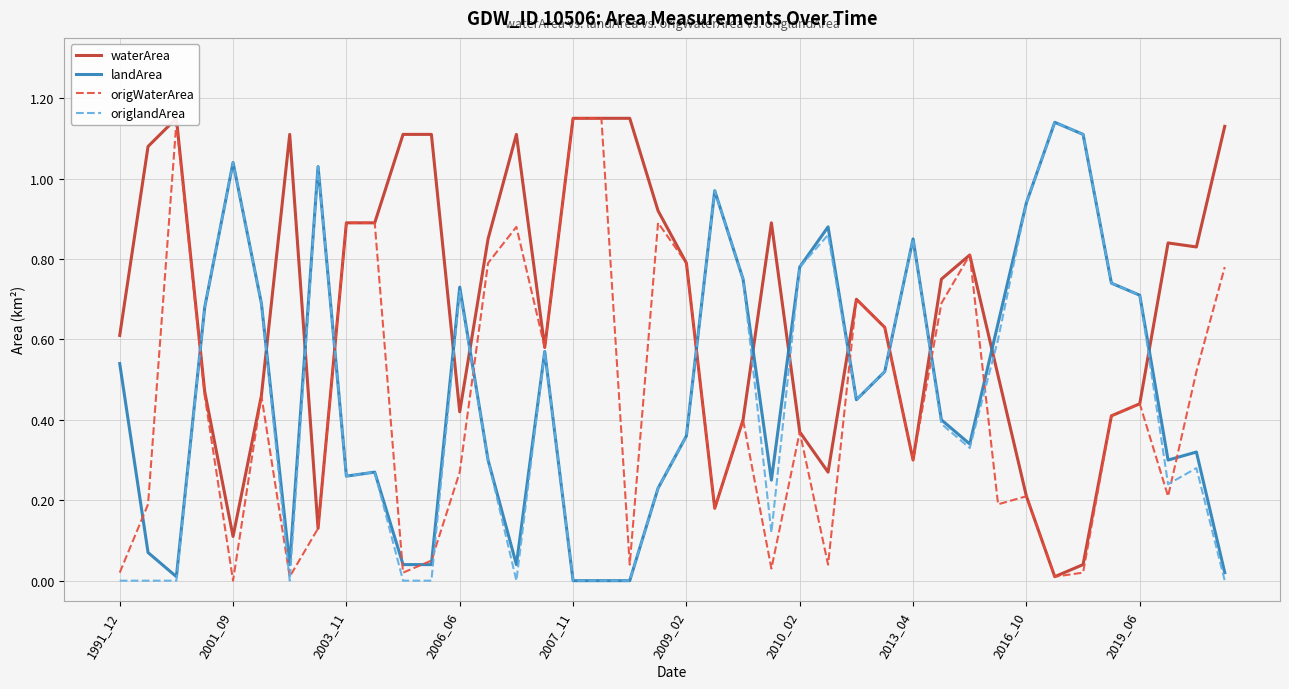

Does the chart display data point markers on the line(s)?

No